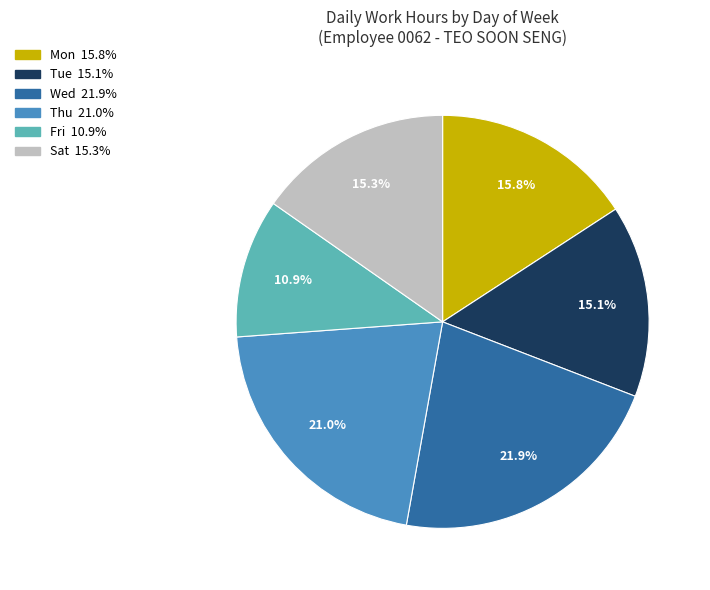

Does any single category account for the majority?

No